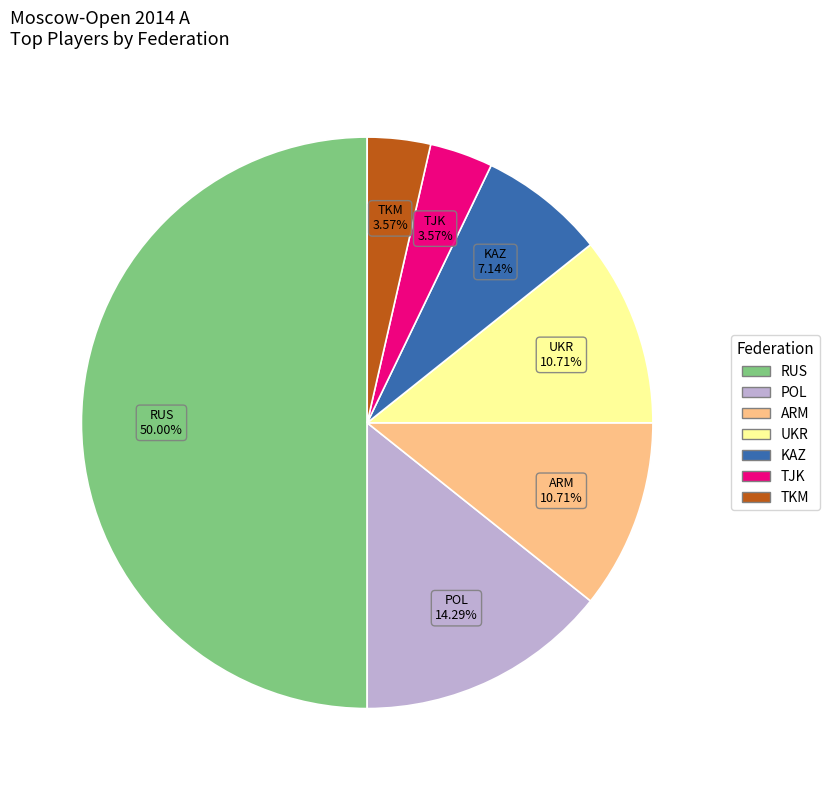

Is the sum of TKM and UKR greater than half?

No